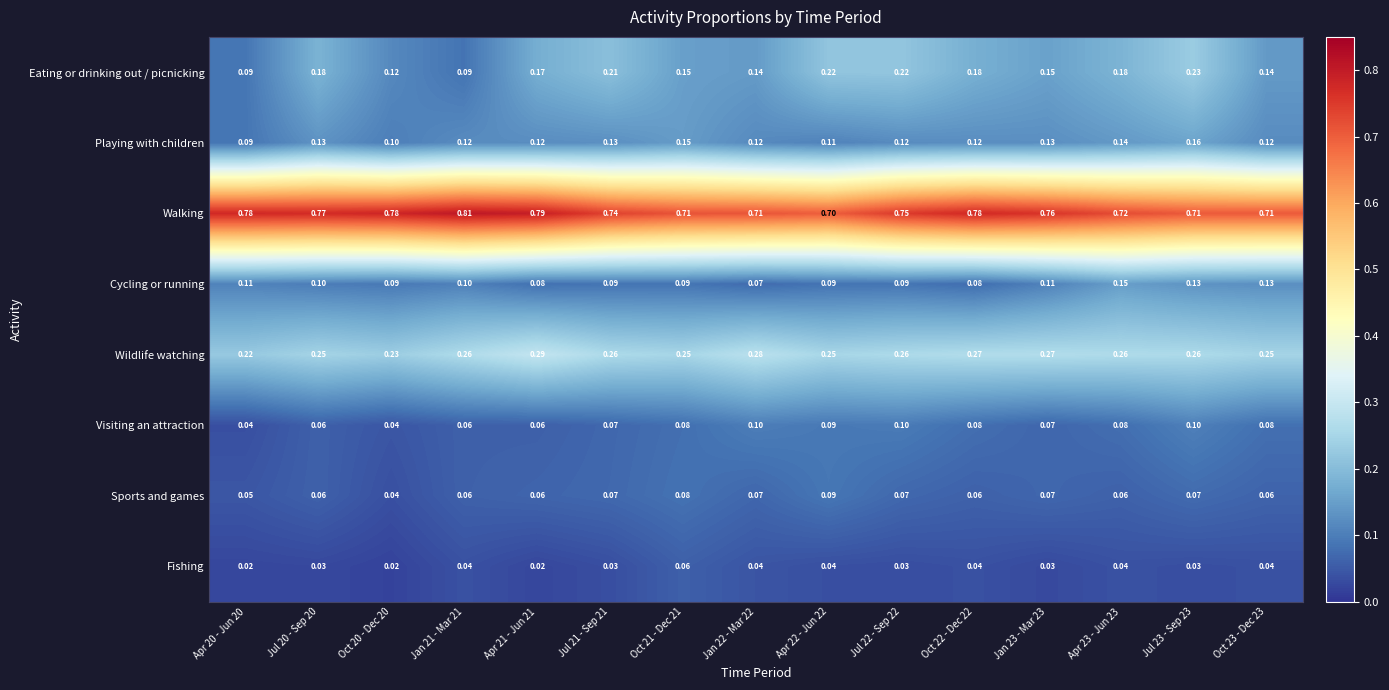

Which series has the widest spread of values?

Eating or drinking out / picnicking